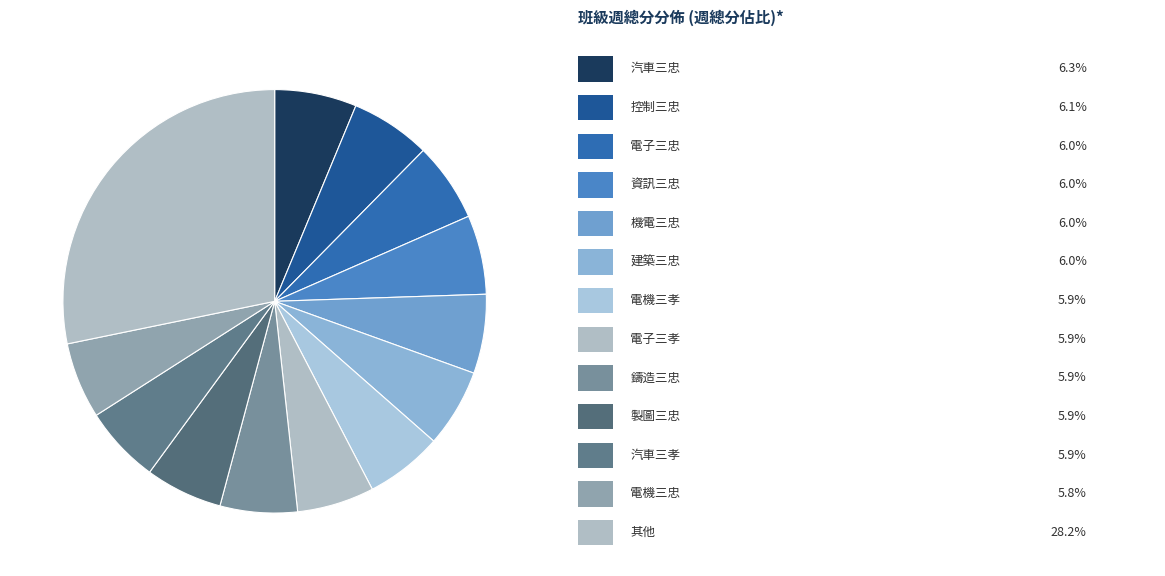

How many segments does this pie chart have?

13